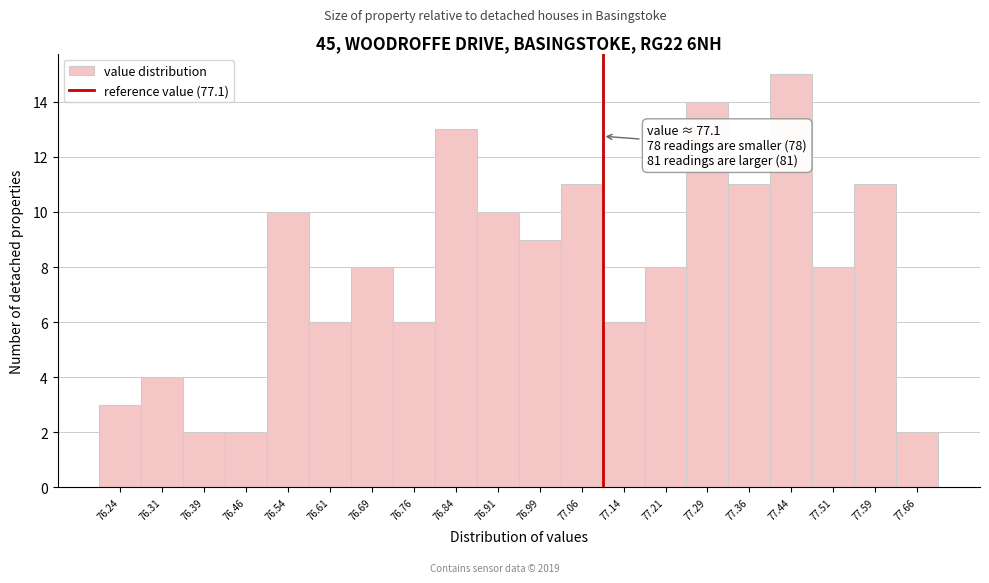

Over which range of the x-axis is the bar tallest?

77.400 to 77.475